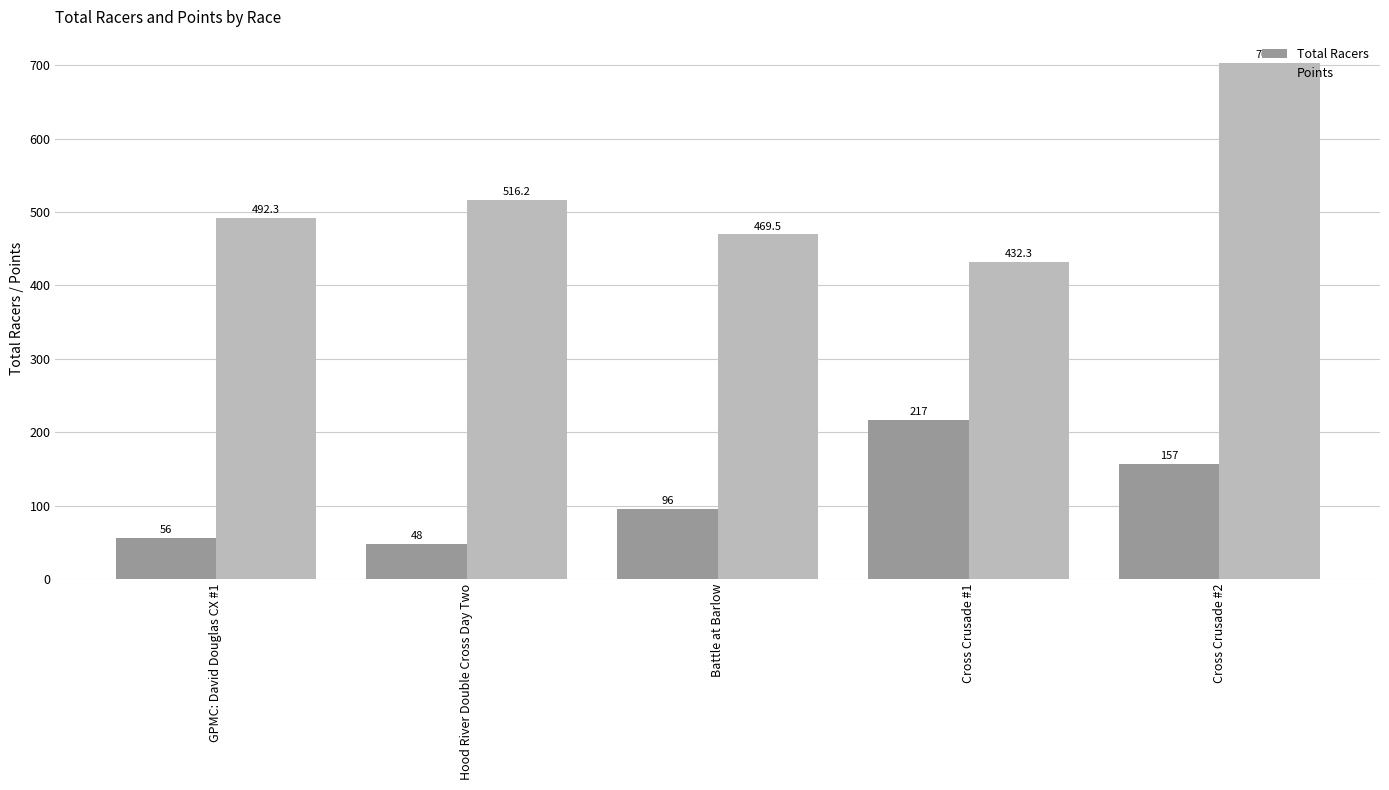

List the labels in order of Points value, smallest first.

Cross Crusade #1, Battle at Barlow, GPMC: David Douglas CX #1, Hood River Double Cross Day Two, Cross Crusade #2